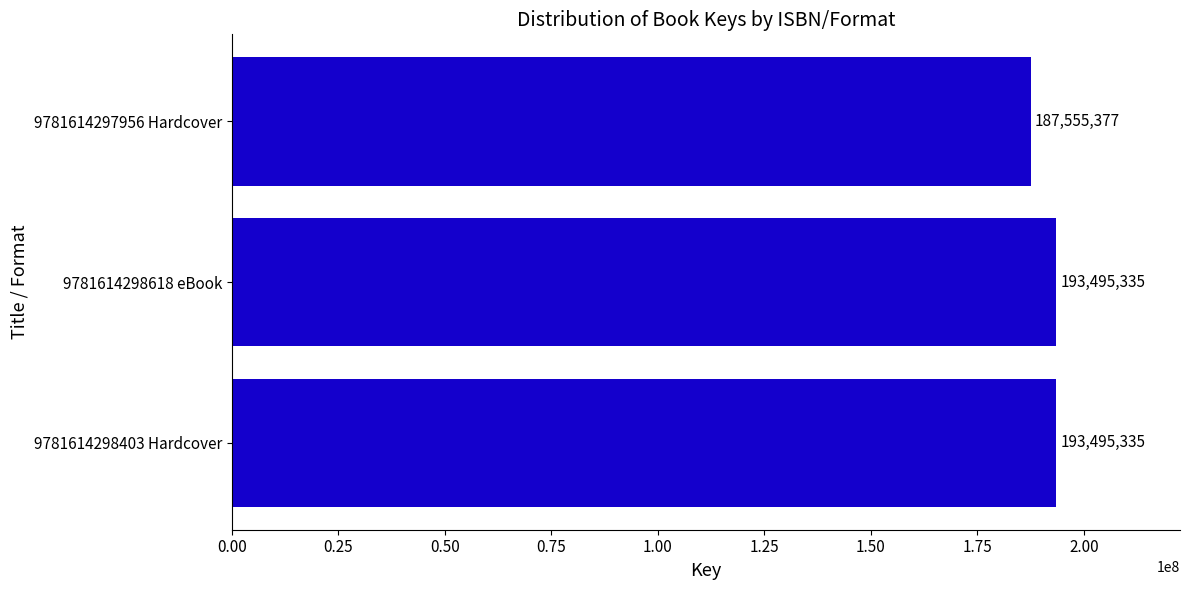

Reading bottom to top, transcribe all the data shown in this chart.

9781614298403 Hardcover=193495335	9781614298618 eBook=193495335	9781614297956 Hardcover=187555377